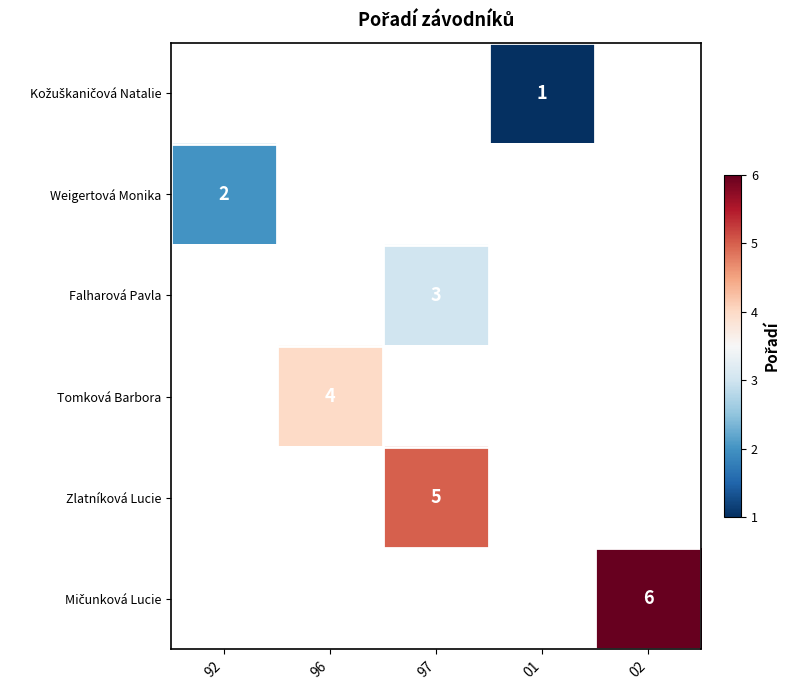

The value of Weigertová Monika at 92 is 1. True or false?

False